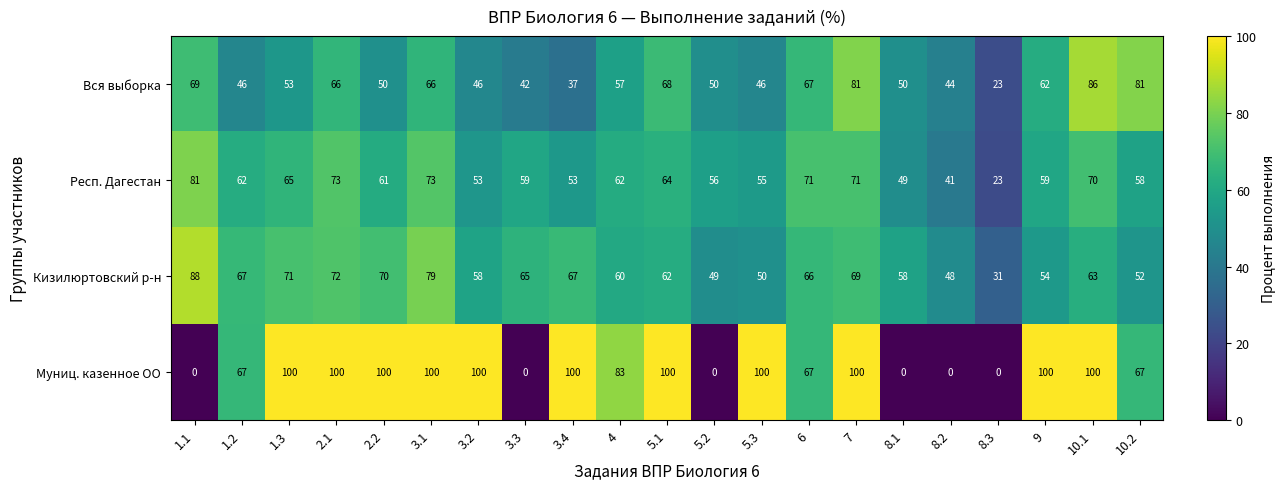

What is the approximate value of Кизилюртовский р-н at 6, to the nearest 10?

70